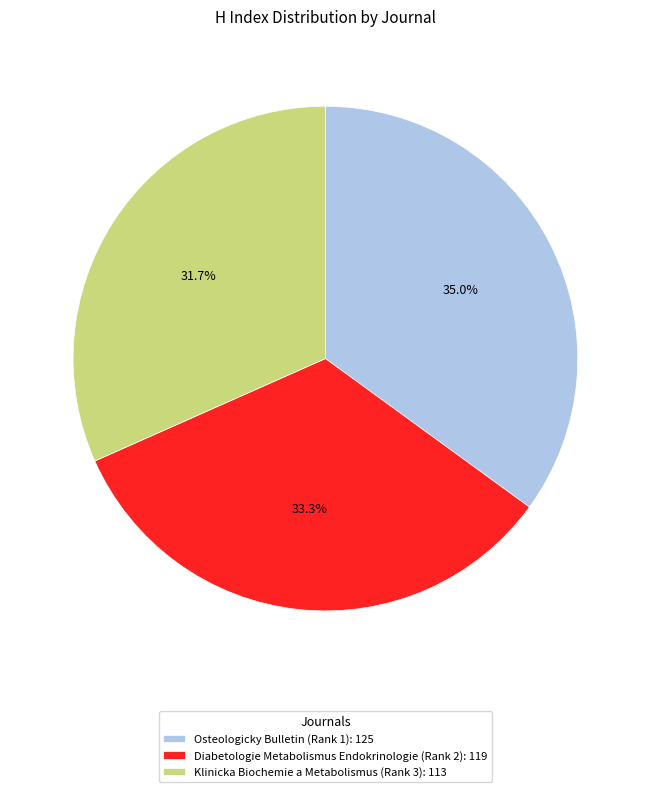

What is the smallest slice in the pie chart?

Klinicka Biochemie a Metabolismus (Rank 3)